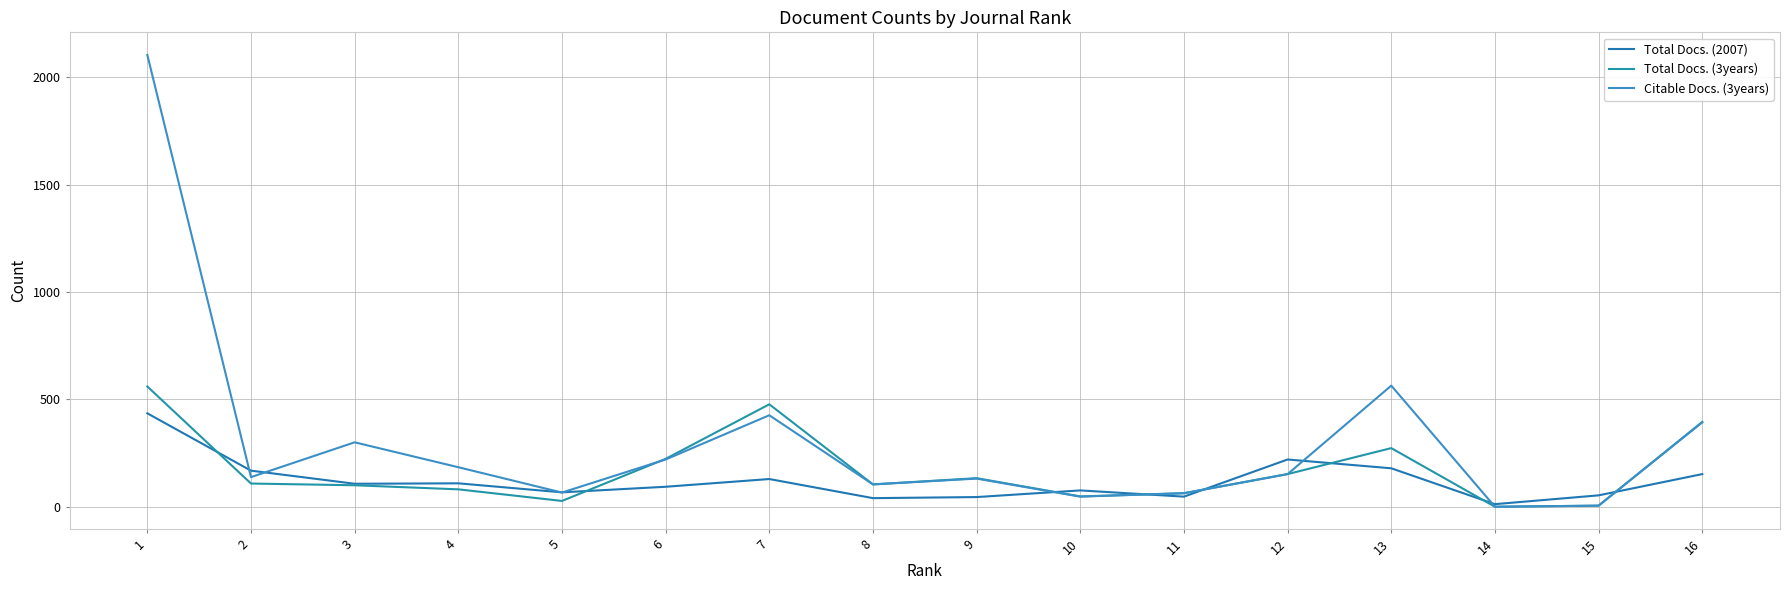

How many lines are shown in the chart?

3